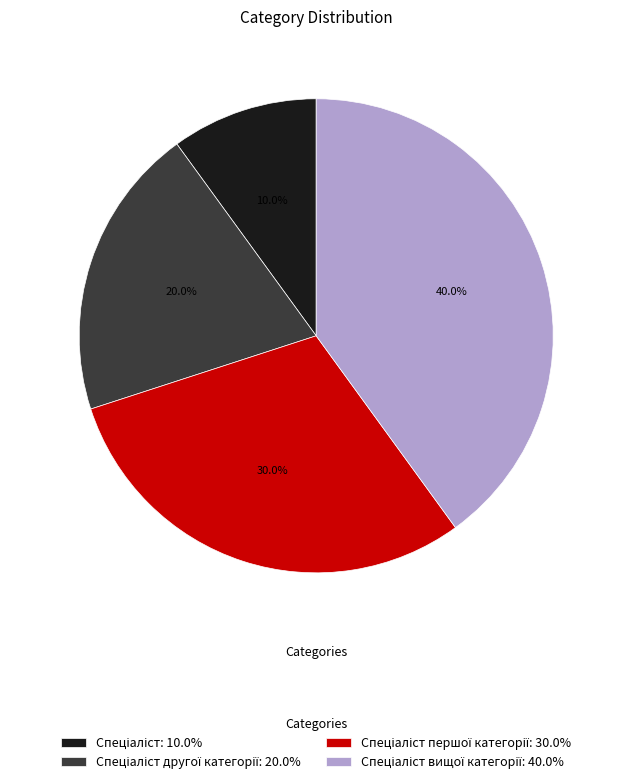

Is there a majority slice in this chart?

No